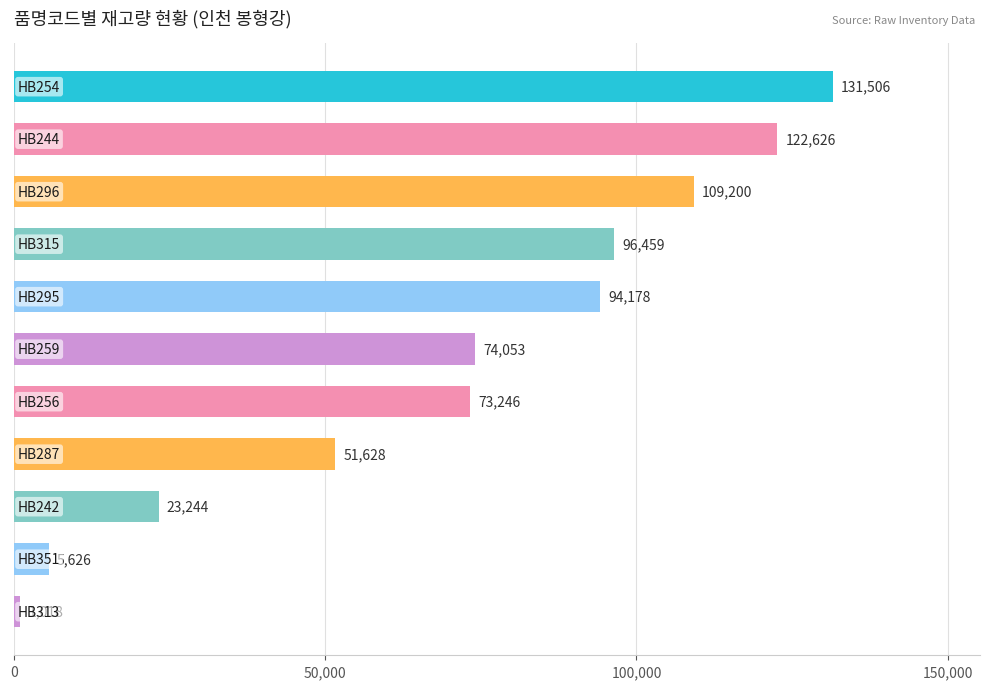

What is the difference between the maximum and minimum values?

130488